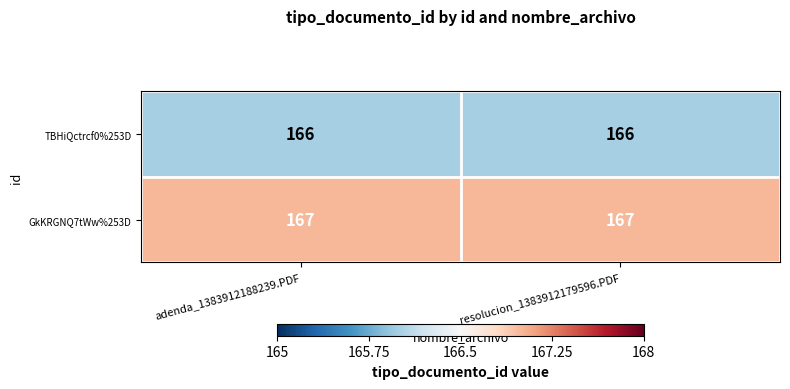

What is the sum of all GkKRGNQ7tWw%253D values?

334